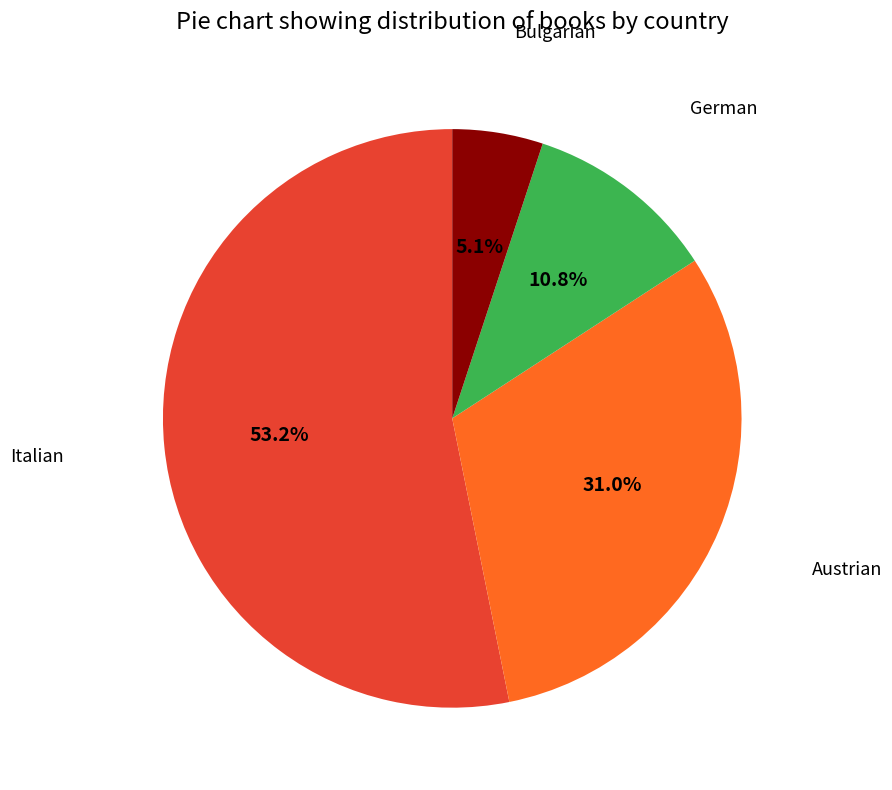

Is there a majority slice in this chart?

Yes